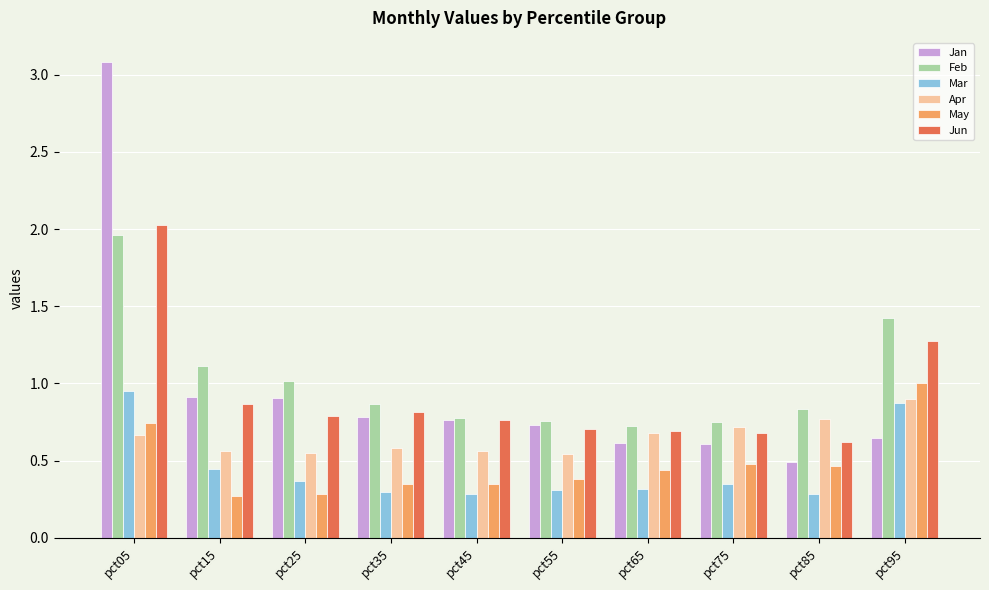

How many groups of bars are there?

10